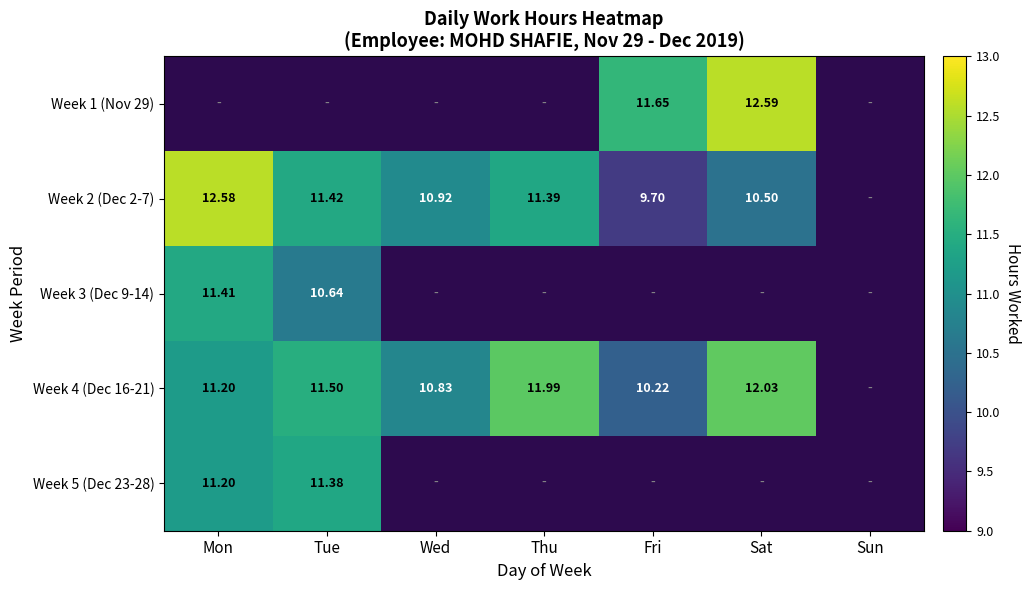

What is the spread (max minus min) of values at Fri?

2.0